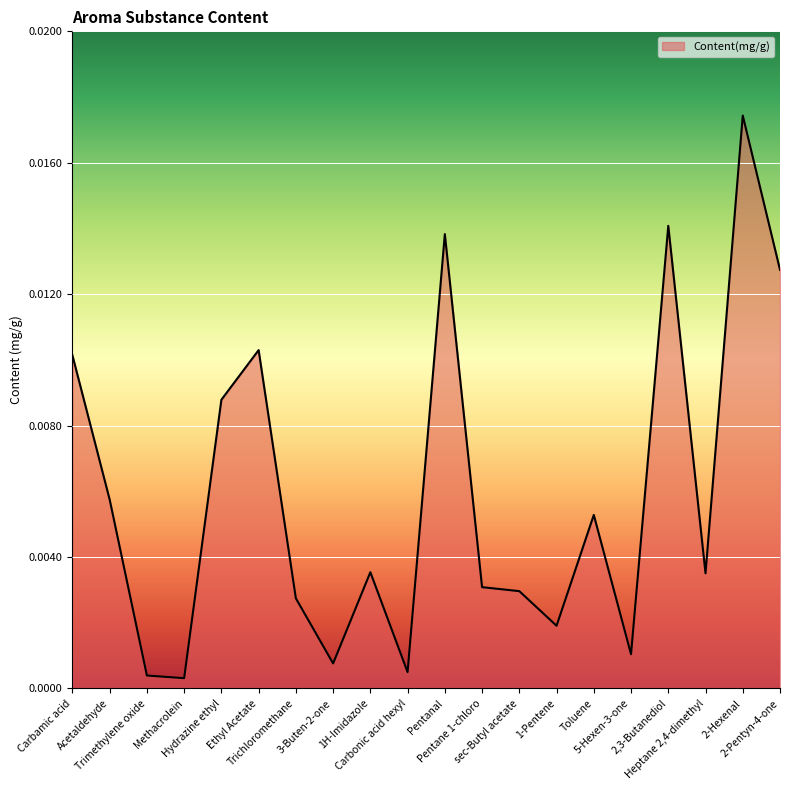

How many lines are shown in the chart?

1